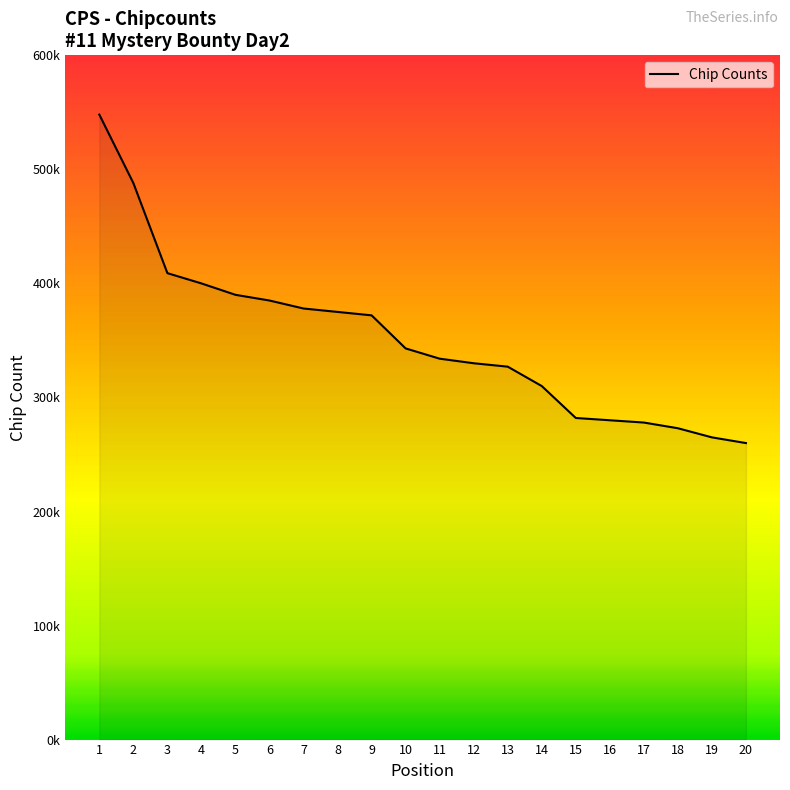

Which category has the highest value across all series?

1